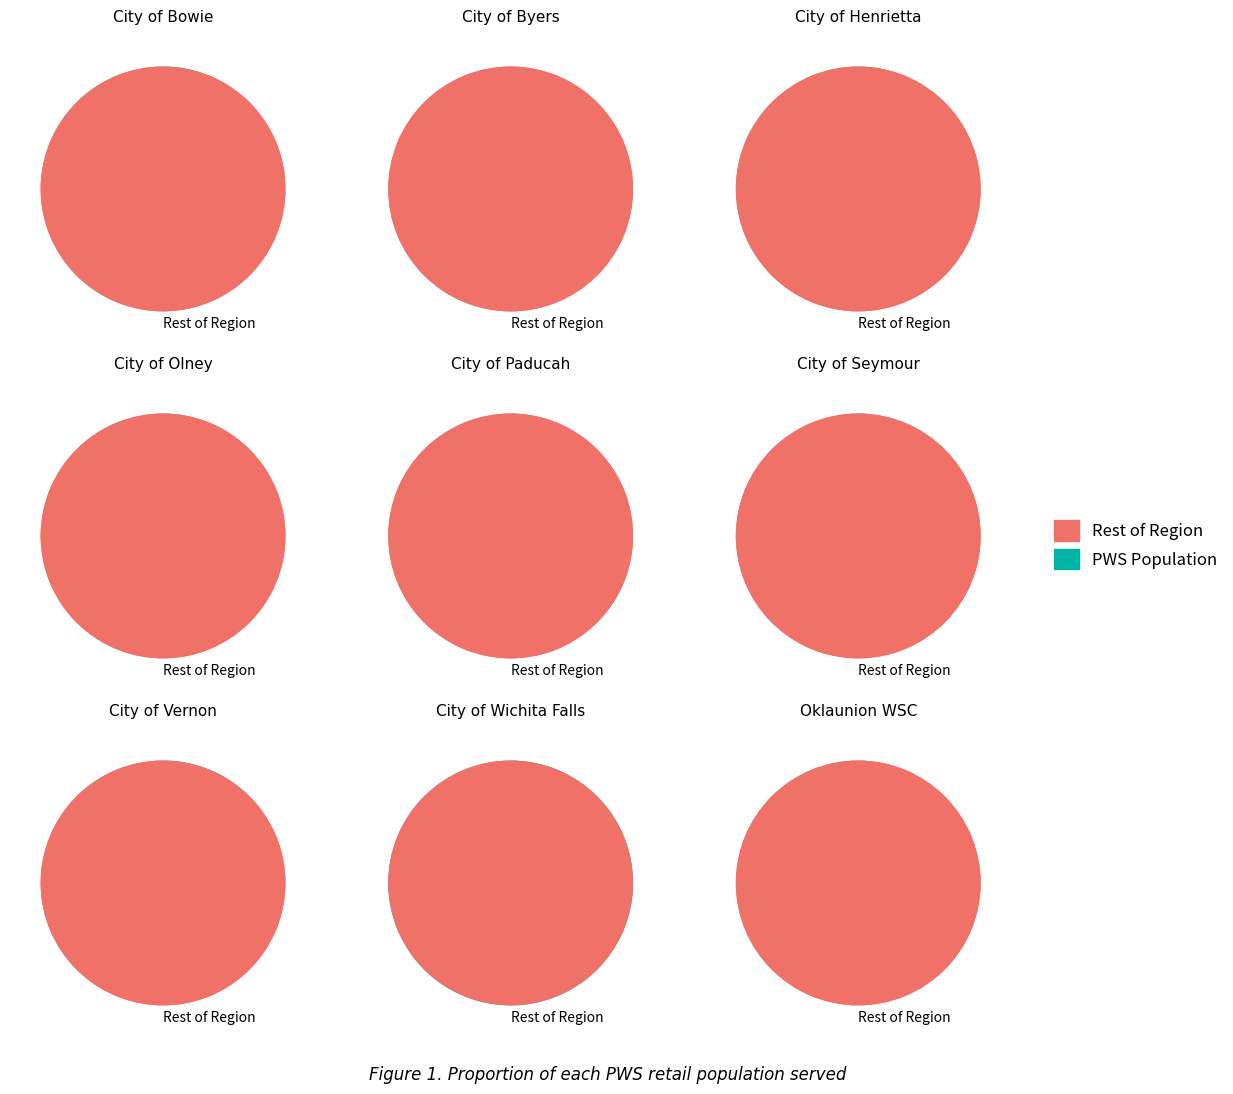

Does Oklaunion WSC account for over 50% of the chart?

No